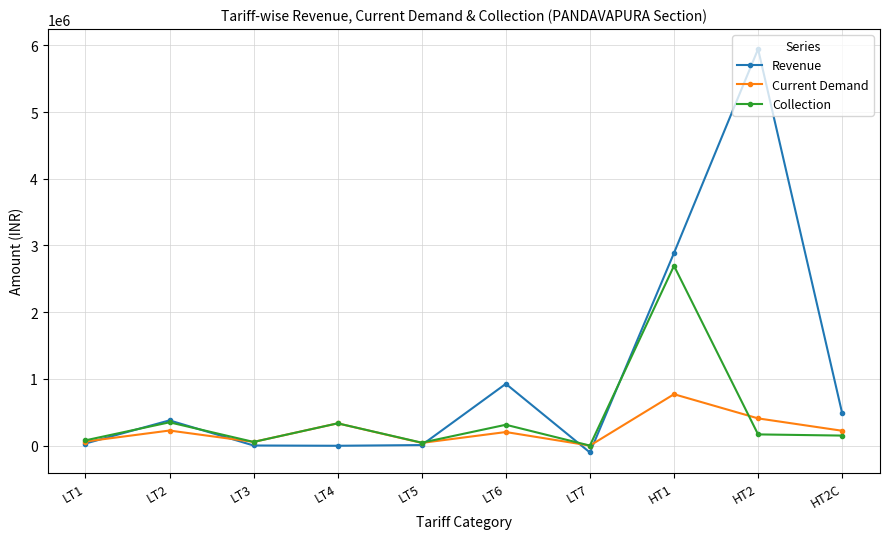

How many values in the Current Demand series exceed 222328?

5